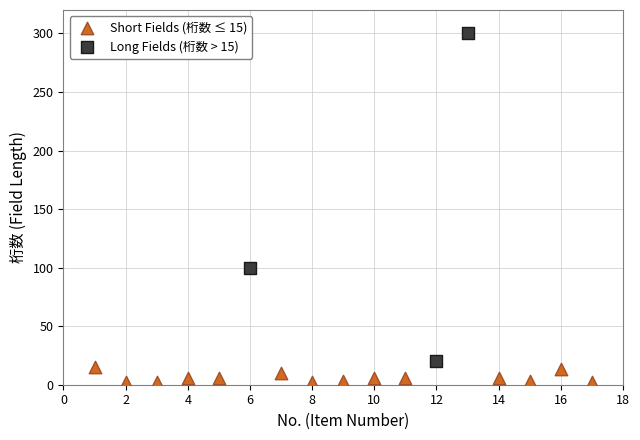

Which series reaches the minimum Y coordinate?

Short Fields (桁数 ≤ 15)